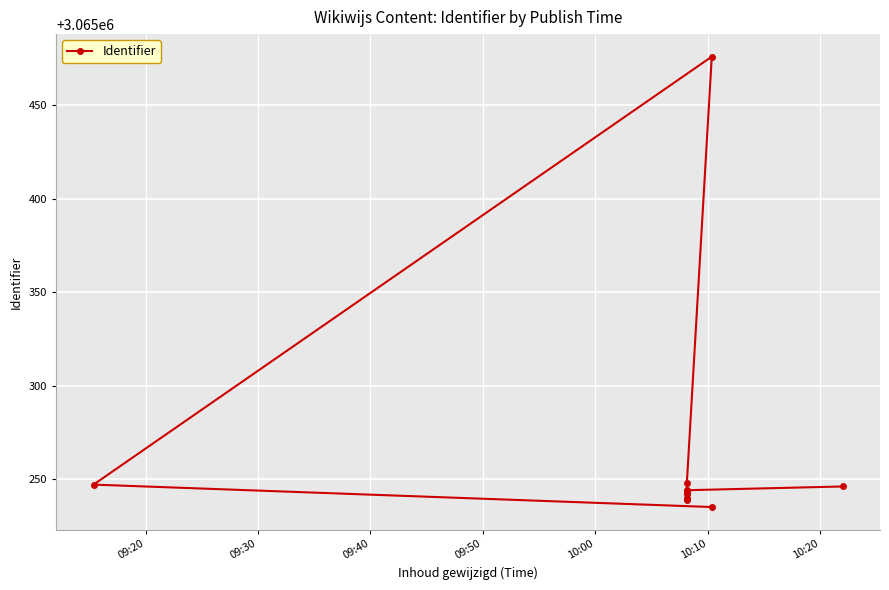

What is the minimum value shown in the chart?

3065235